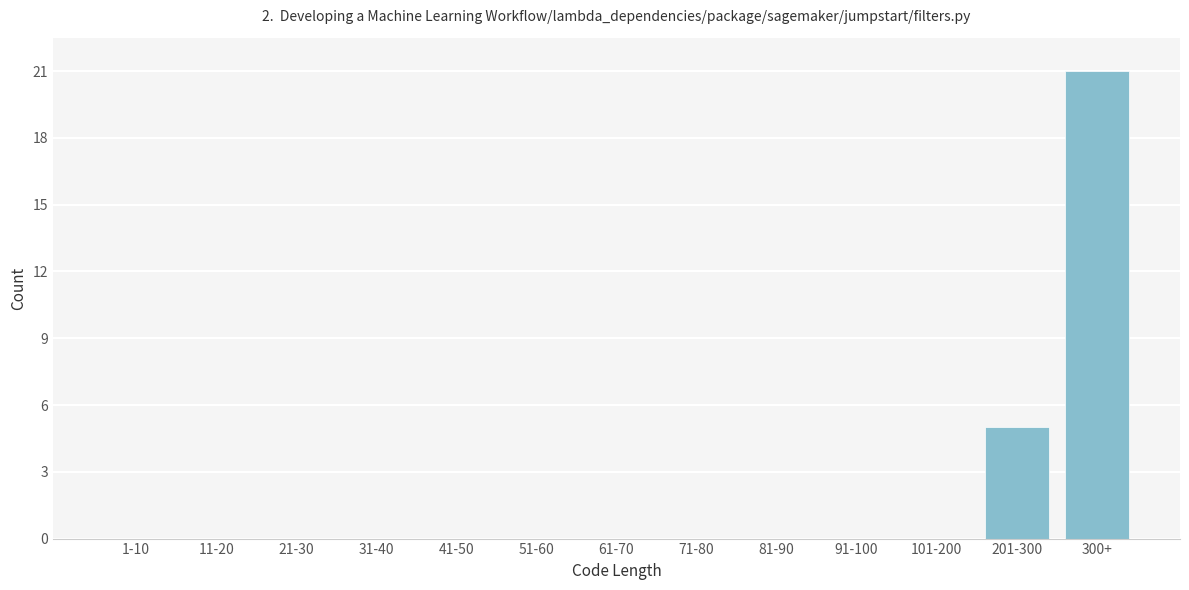

Reading left to right, extract all data points from this chart.

1-10=0	11-20=0	21-30=0	31-40=0	41-50=0	51-60=0	61-70=0	71-80=0	81-90=0	91-100=0	101-200=0	201-300=5	300+=21